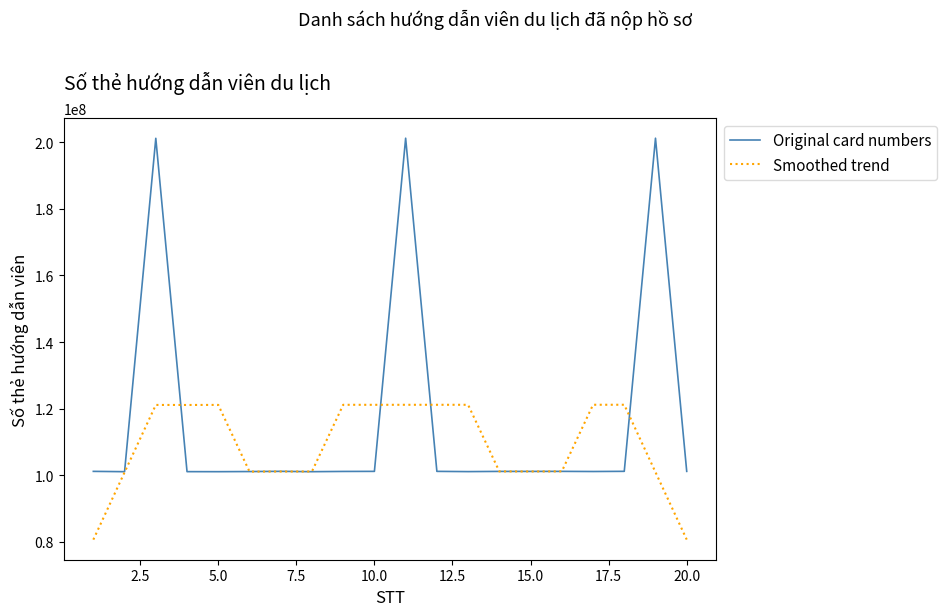

What is the minimum value for Original card numbers?

101100658.0